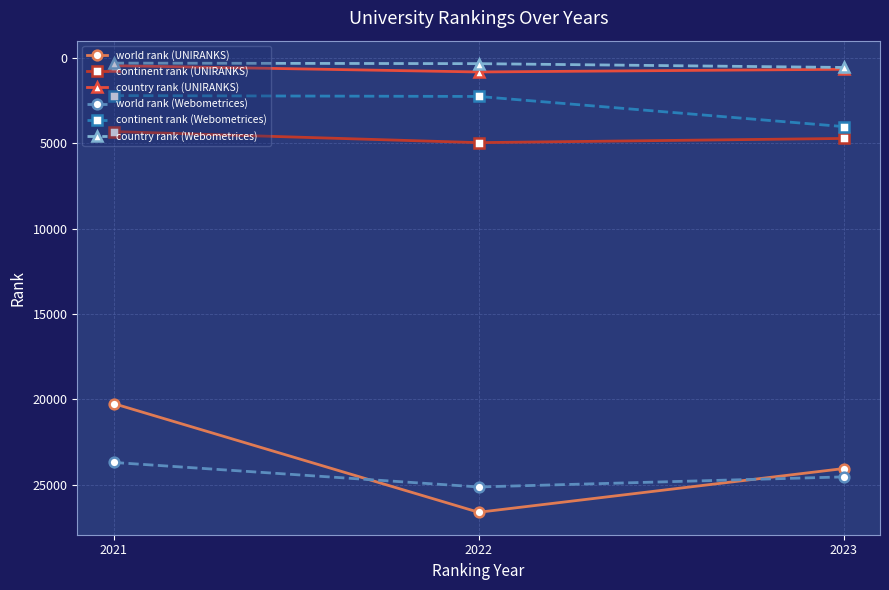

Which series has the largest total across all categories?

world rank (Webometrices)